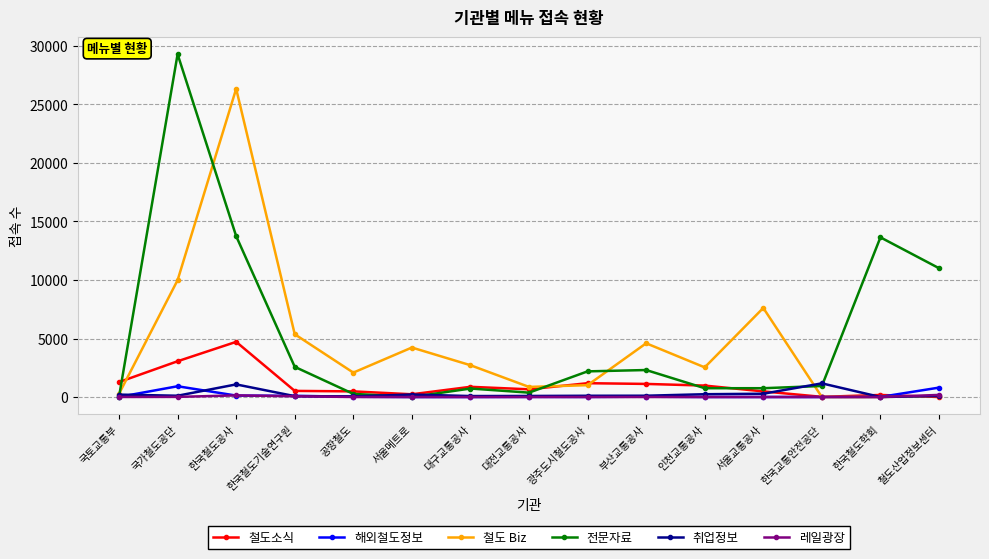

At which label does 취업정보 first exceed 110?

국토교통부